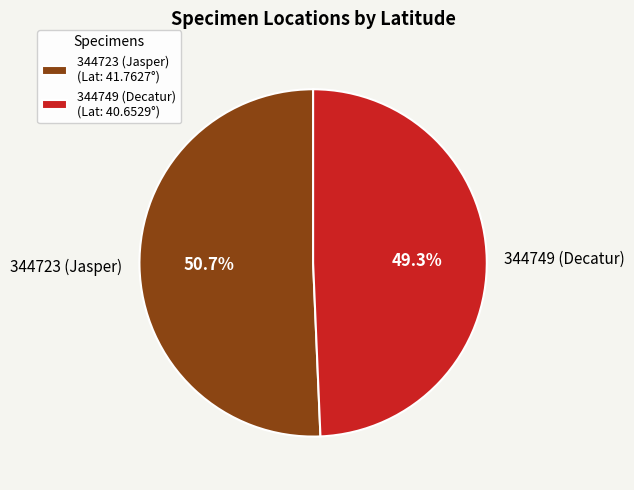

To the nearest percent, what percentage of the pie is 344723 (Jasper)?

51%